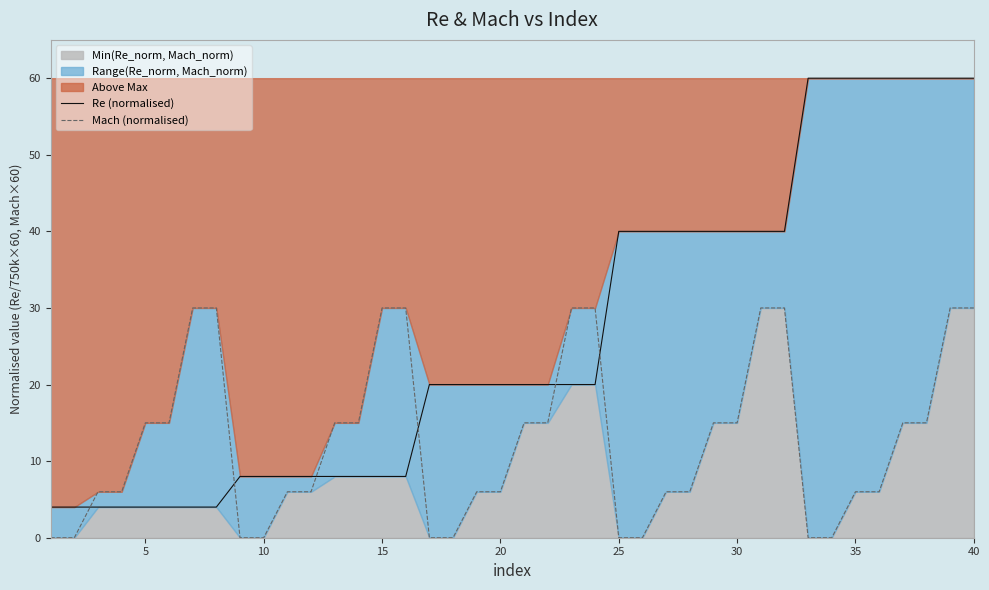

List the series in order of their overall mean, lowest first.

Mach (normalised), Re (normalised)